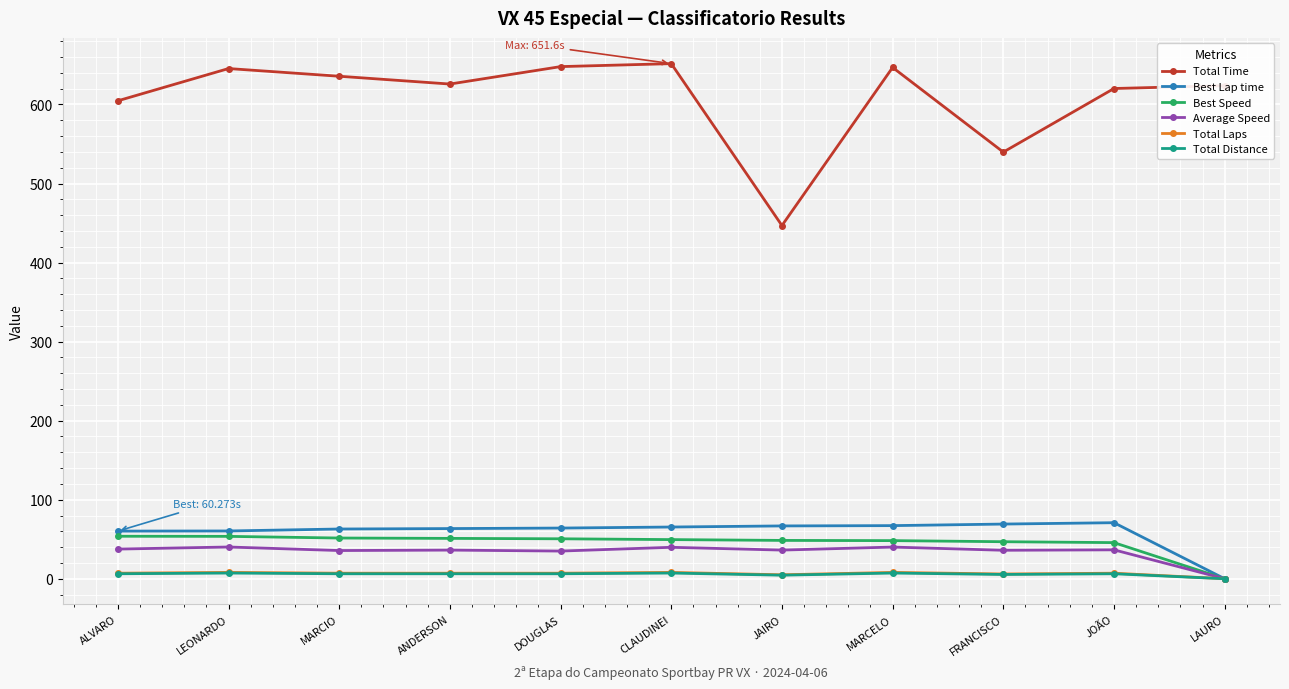

What is the value of the Best Lap time point at the 9th from the left?

69.2